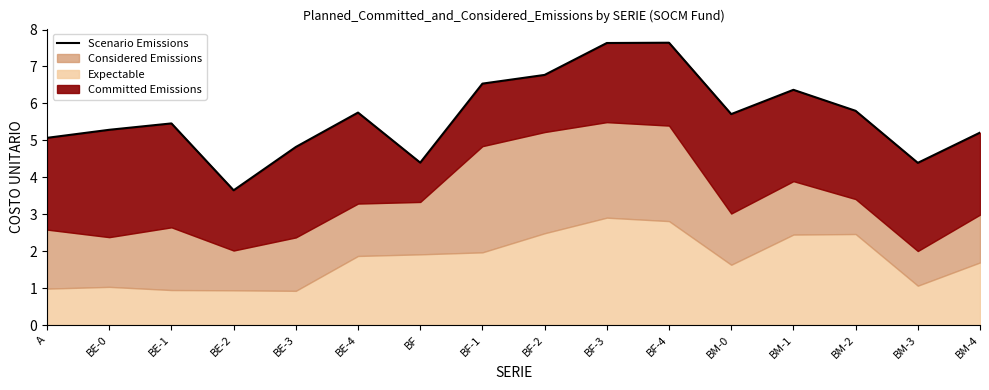

How many values exceed 5?

12